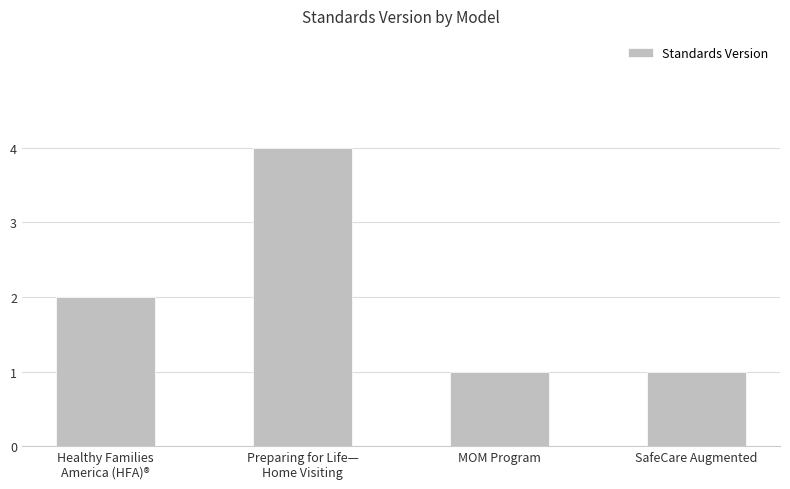

Count the number of data series in this chart.

1